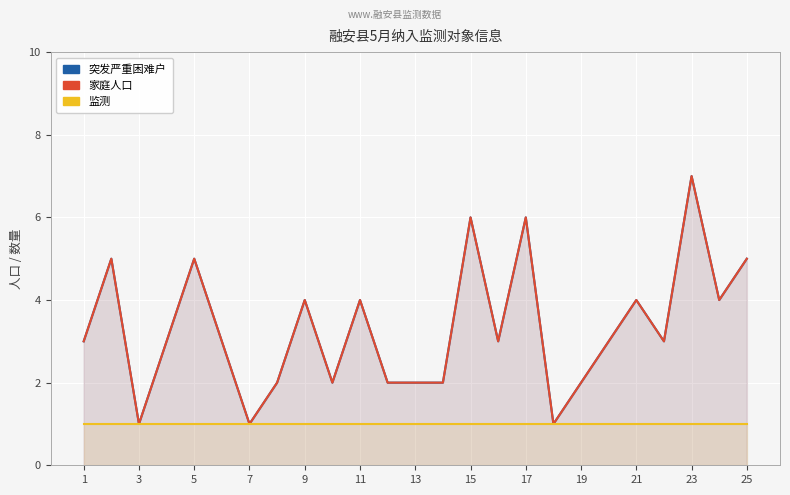

True or false: 突发严重困难户 and 监测 intersect in this chart.

False